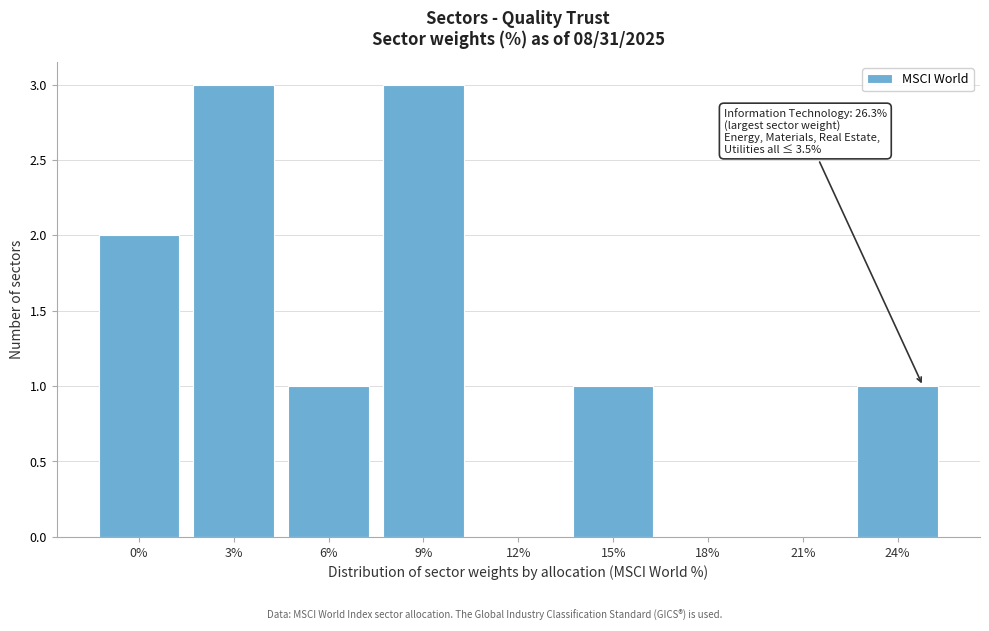

Reading left to right, list all the values displayed in this chart.

0%=2	3%=3	6%=1	9%=3	12%=0	15%=1	18%=0	21%=0	24%=1